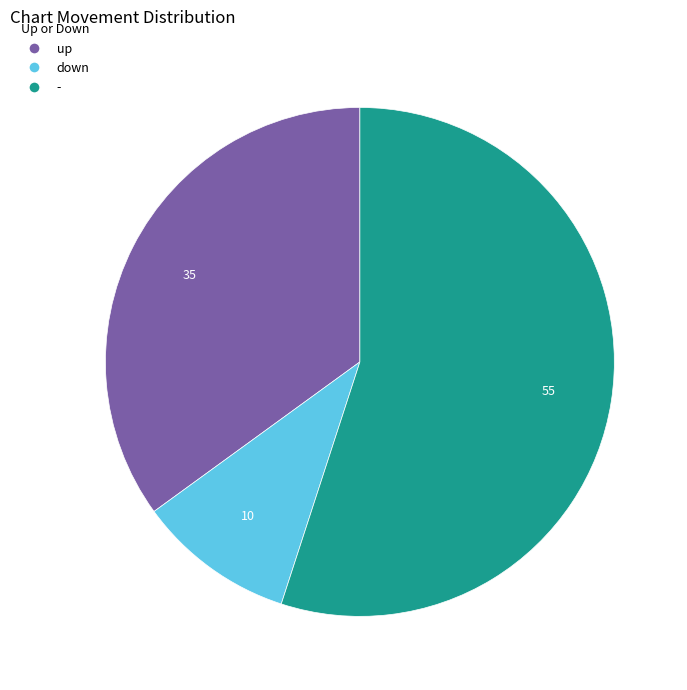

Is the sum of up and - greater than half?

Yes